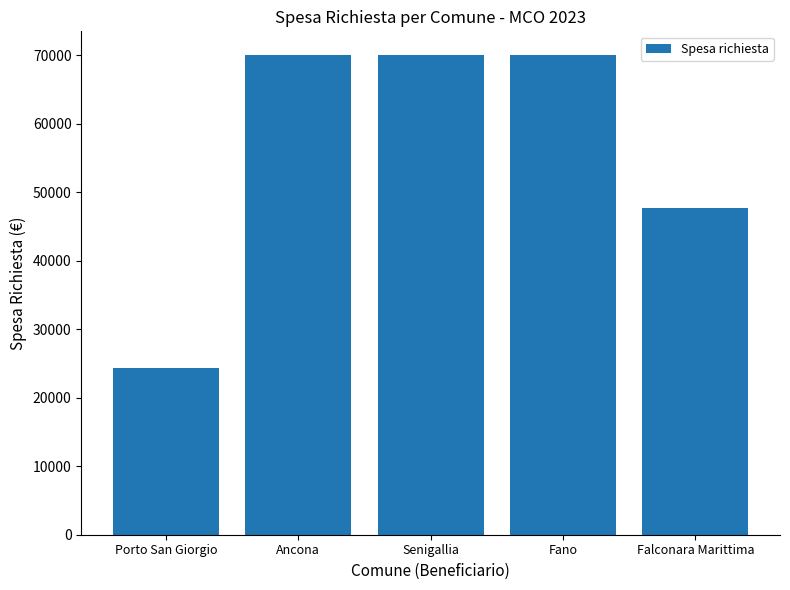

What is the sum of all values?

282163